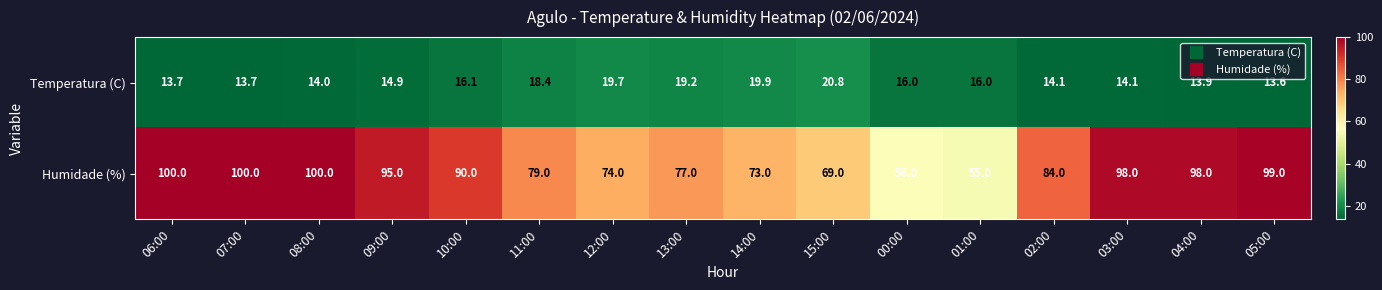

Is it true that Temperatura (C) equals 13.7 at 07:00?

True